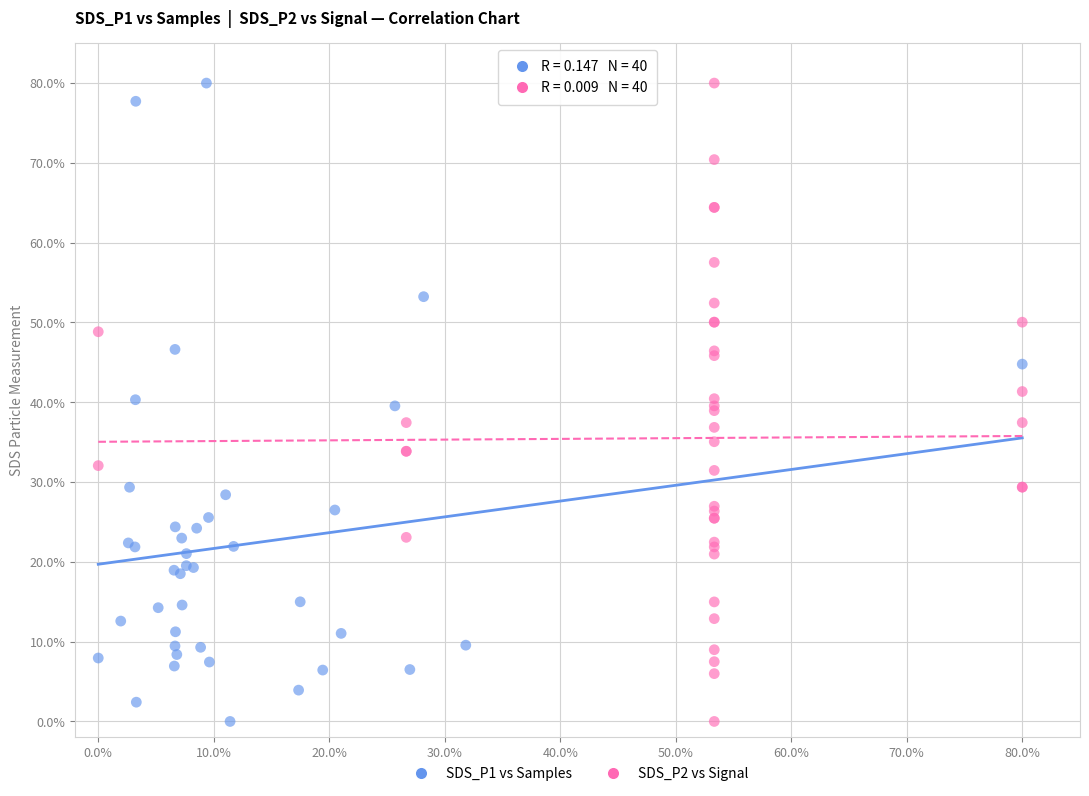

What are all the series names shown in the legend?

SDS_P1 vs Samples, SDS_P2 vs Signal